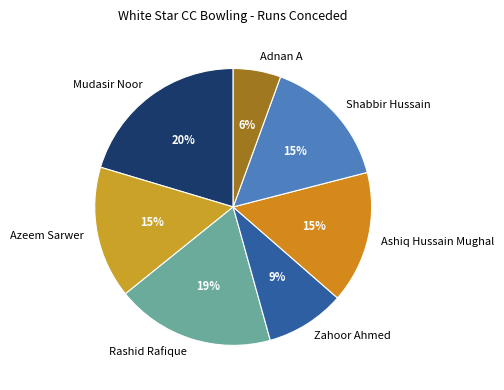

Which has a higher value, Adnan A or Shabbir Hussain?

Shabbir Hussain